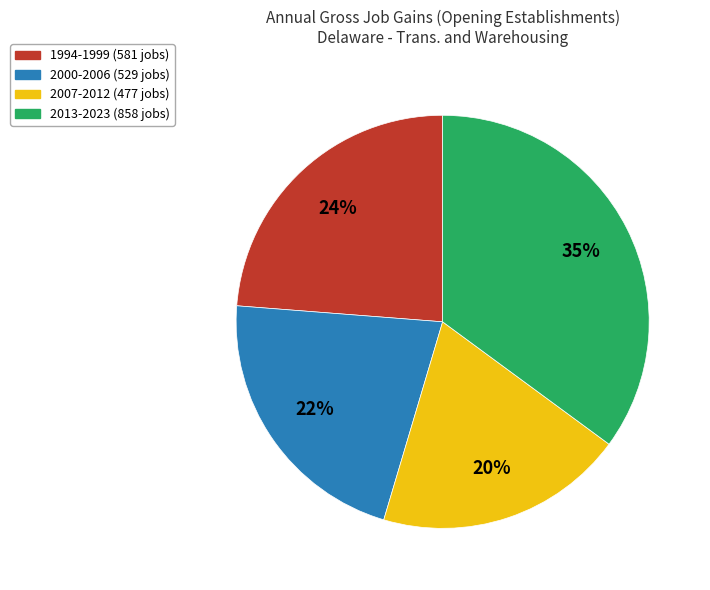

To the nearest percent, what is the average slice percentage?

25%